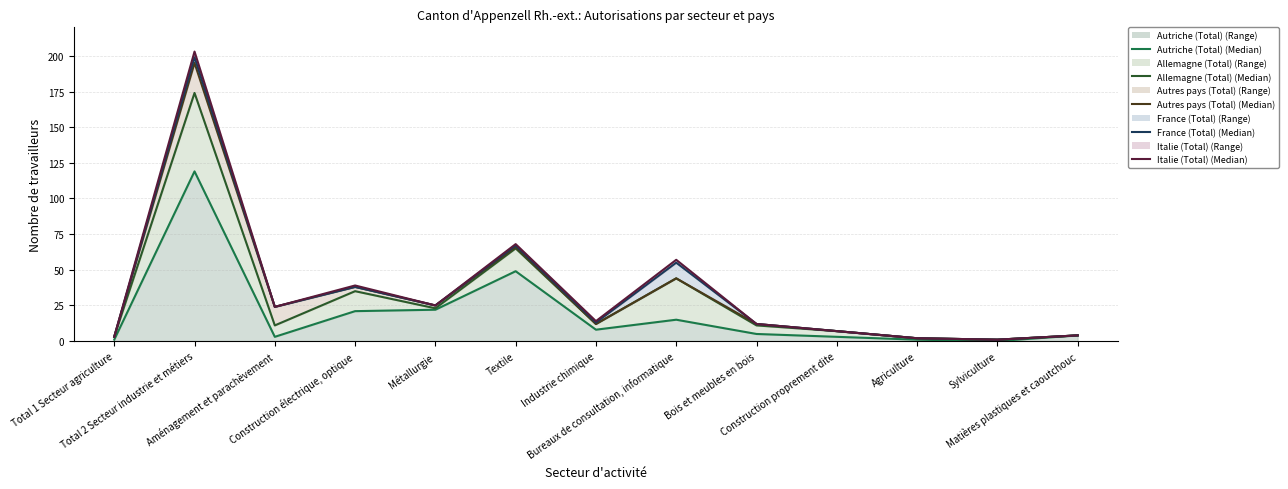

What is the label of the 9th point from the right?

Métallurgie